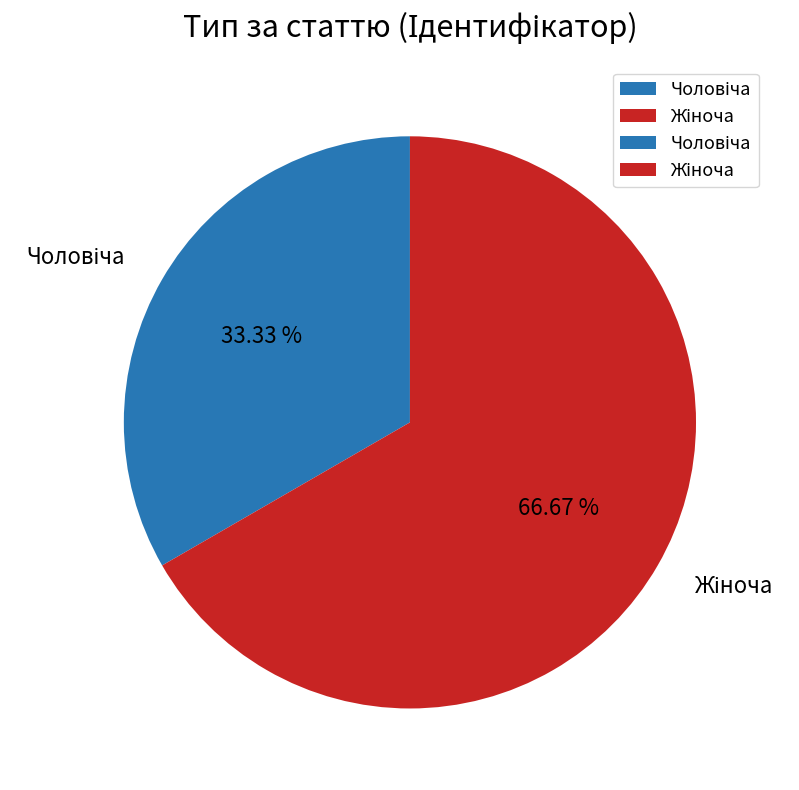

Is there any slice that represents more than half of the pie?

Yes